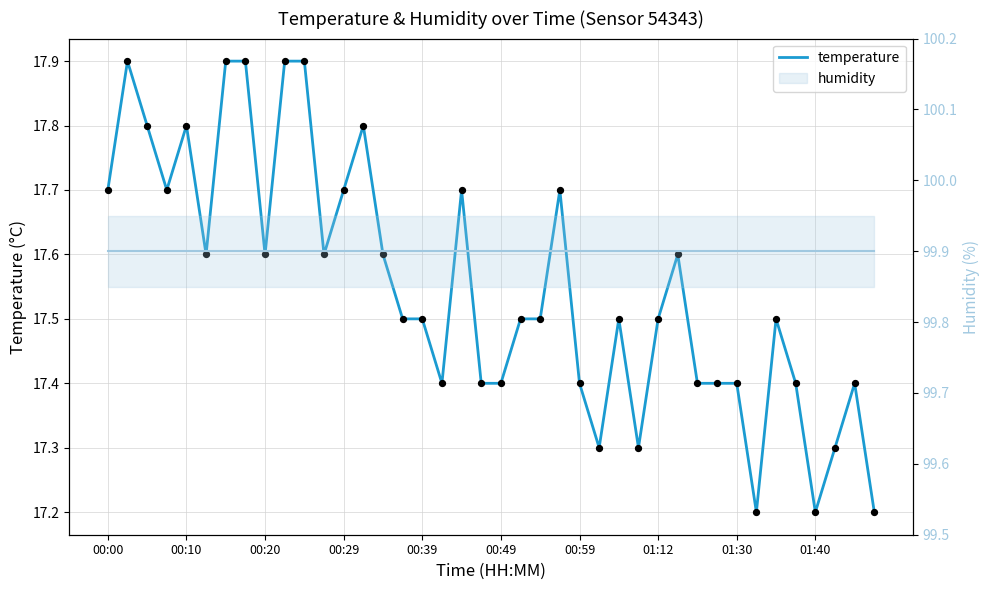

What is the change in value from 22 to 38?

-0.1